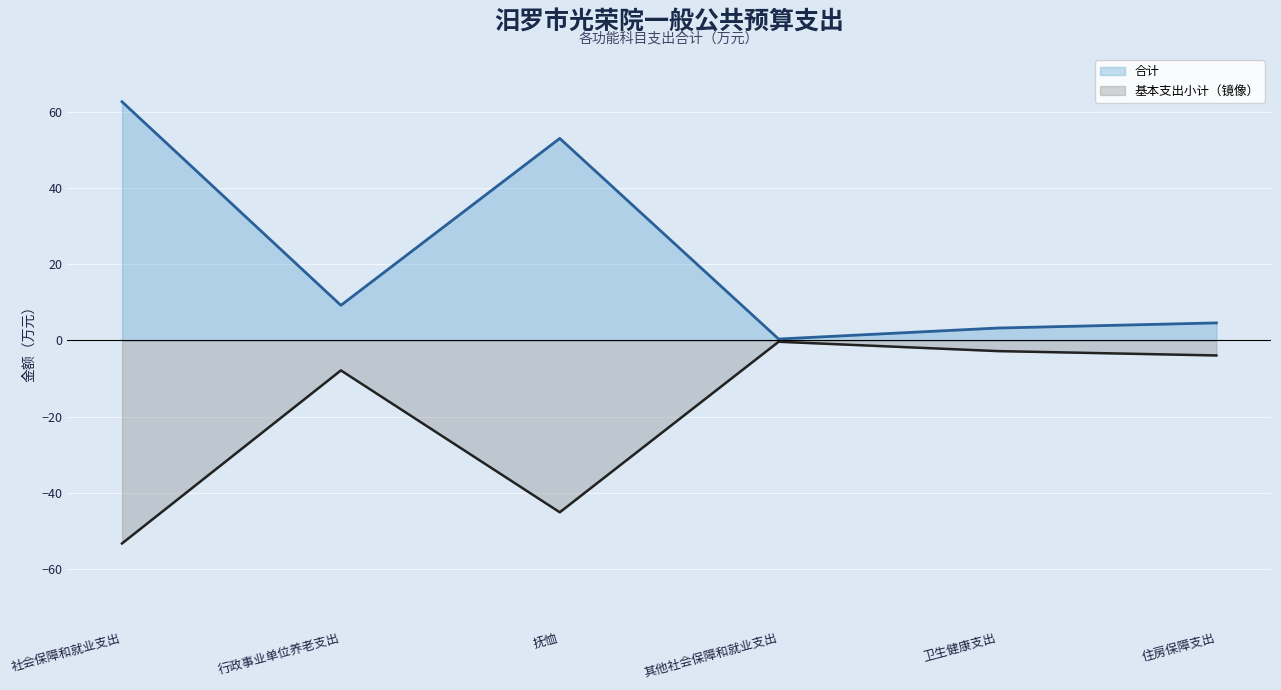

At which category does 合计 reach its first local peak?

抚恤